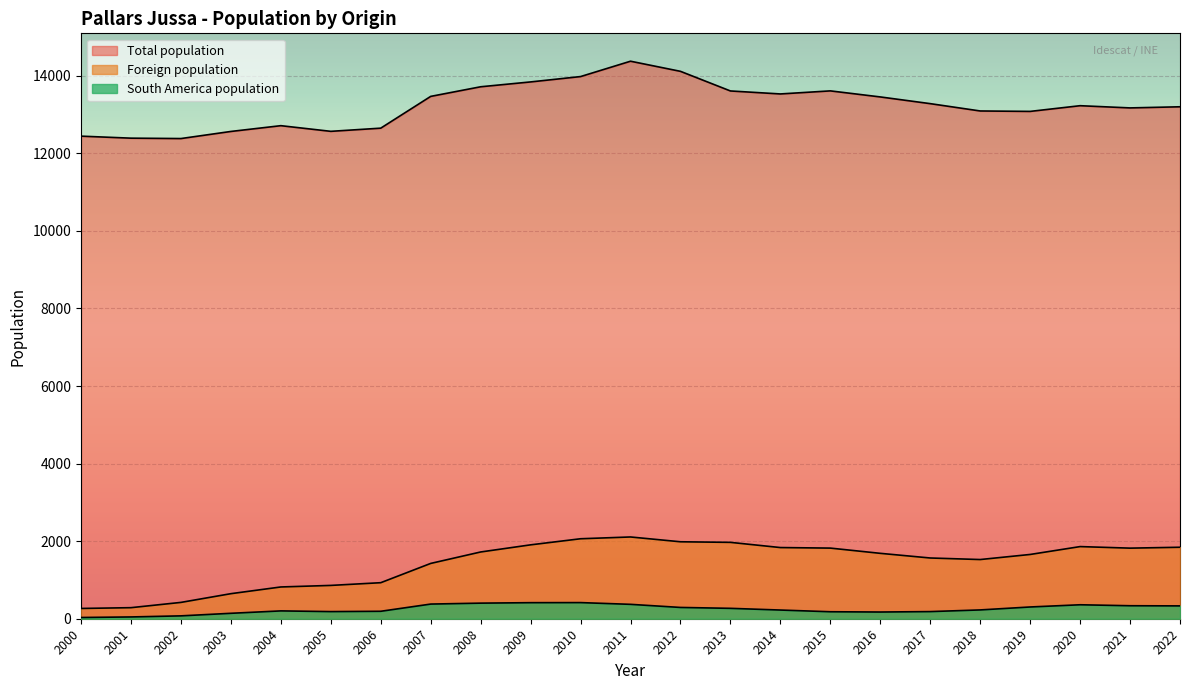

At 2019, list the series in order from smallest to largest.

South America population, Foreign population, Total population